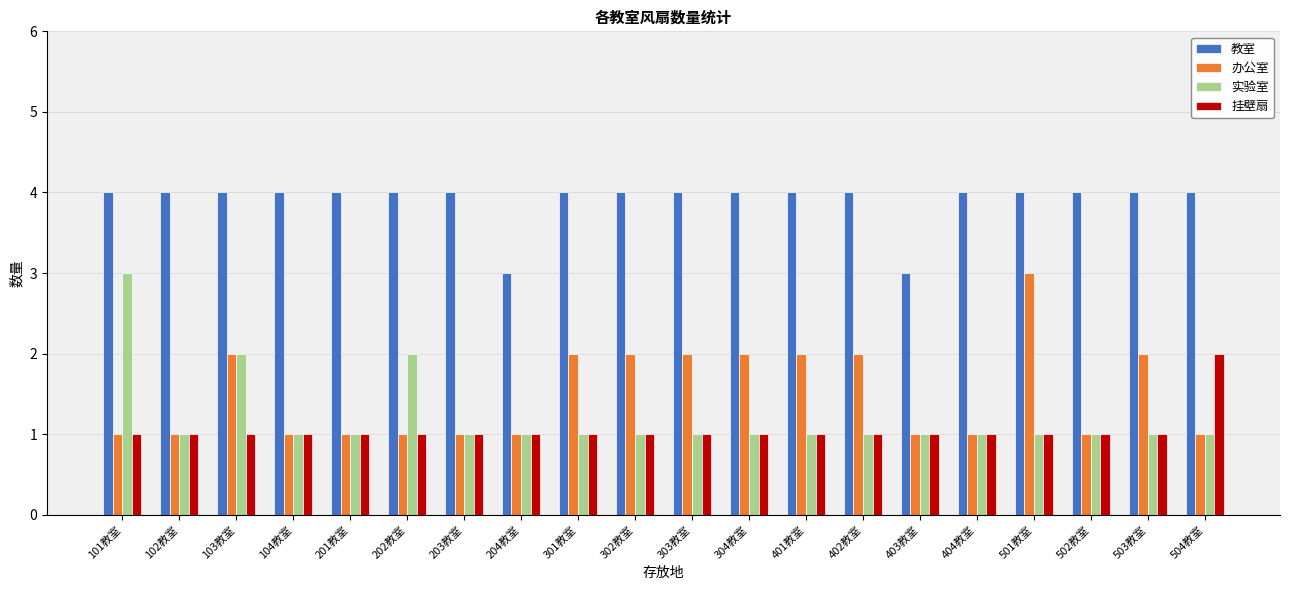

How many 实验室 values are between 1 and 2?

19